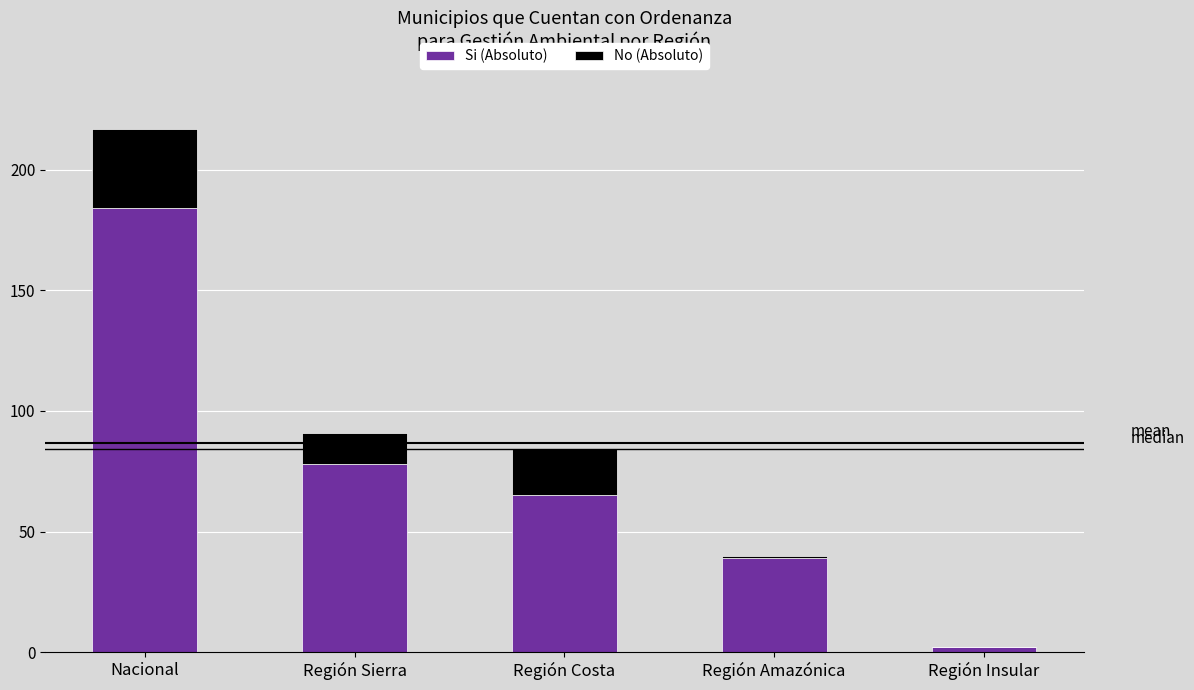

What is the total value across all series at Nacional?

217